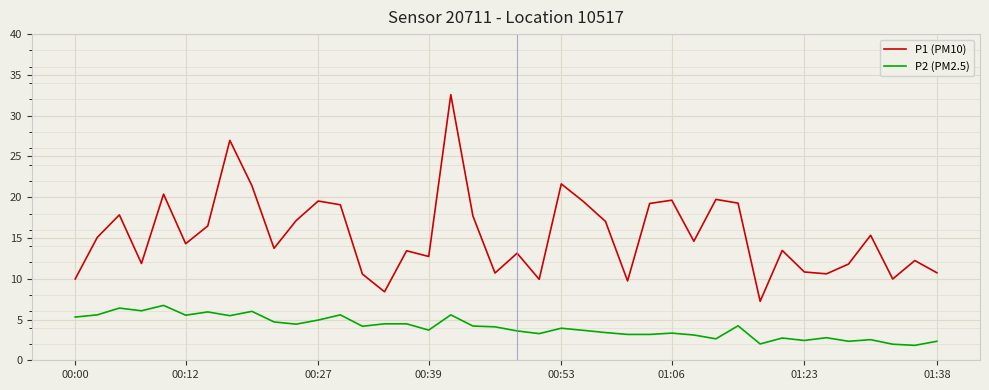

Rank the series by their maximum value, from highest to lowest.

P1 (PM10), P2 (PM2.5)